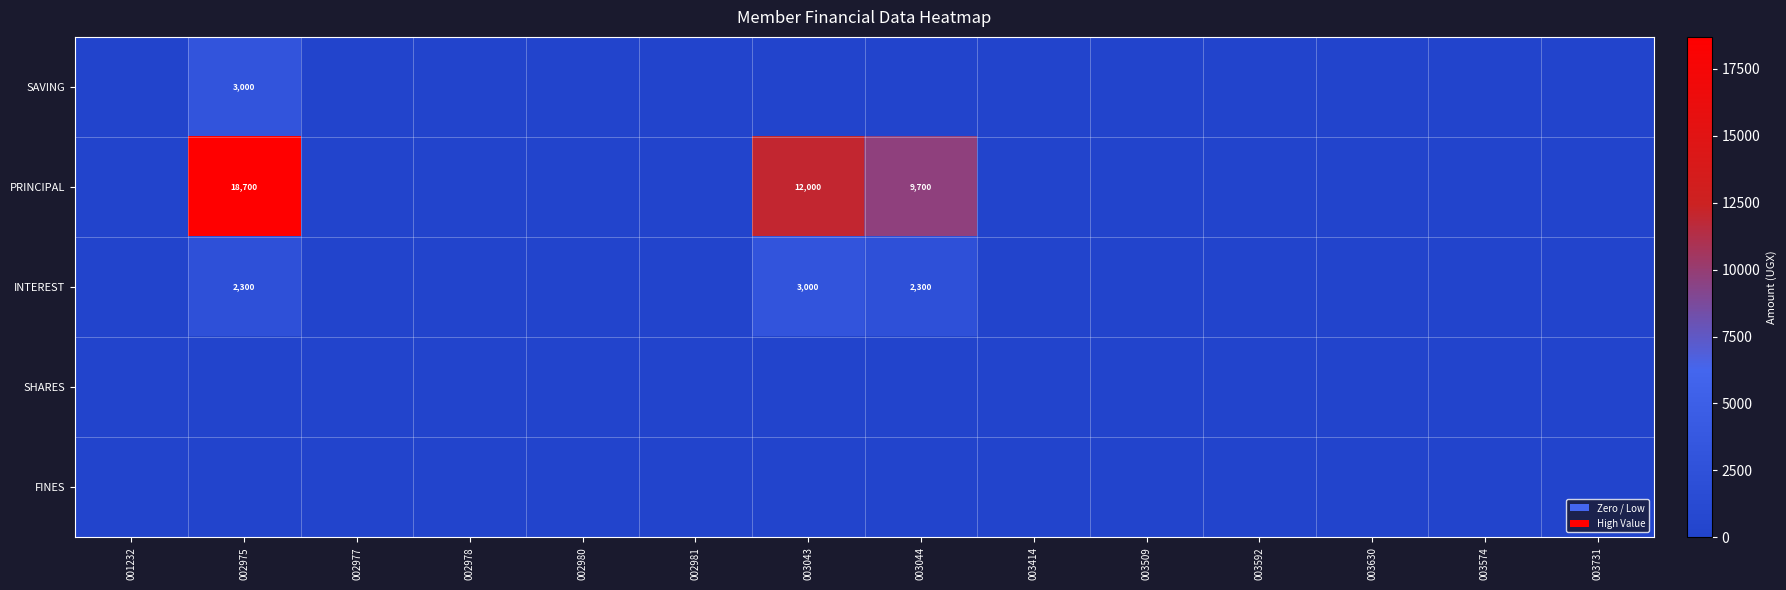

True or false: PRINCIPAL has a value of 9700 at 003044.

True